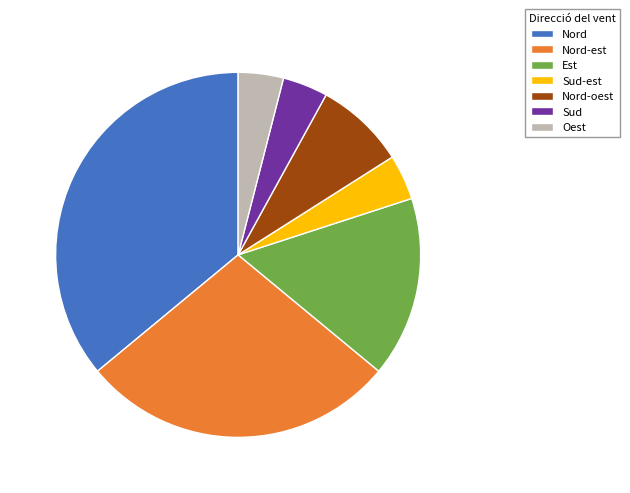

What is the largest slice in the pie chart?

Nord